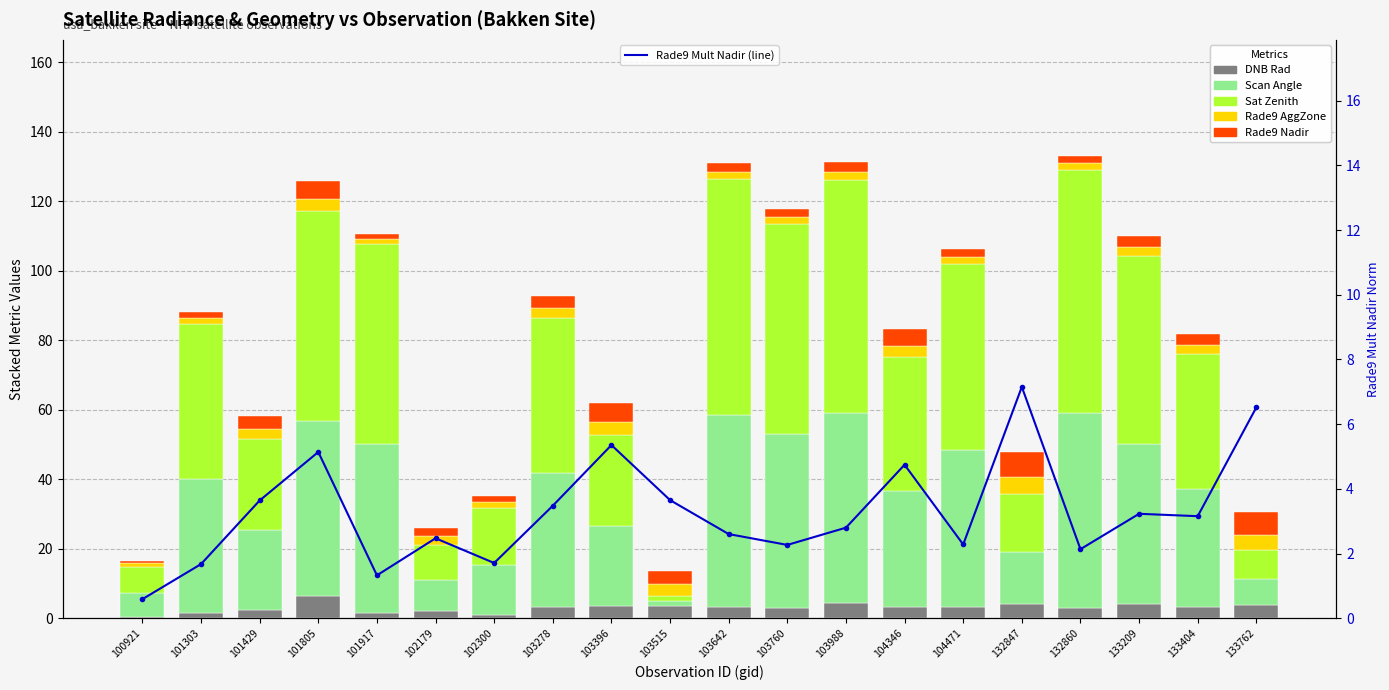

What is the difference between the Rade9 Nadir values at 101917 and 132847?

5.8